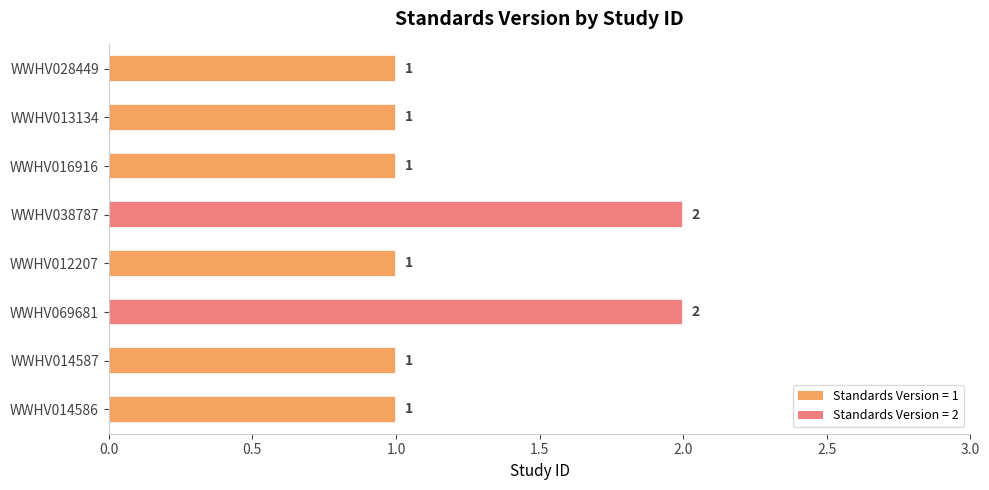

What is the sum of all values?

10